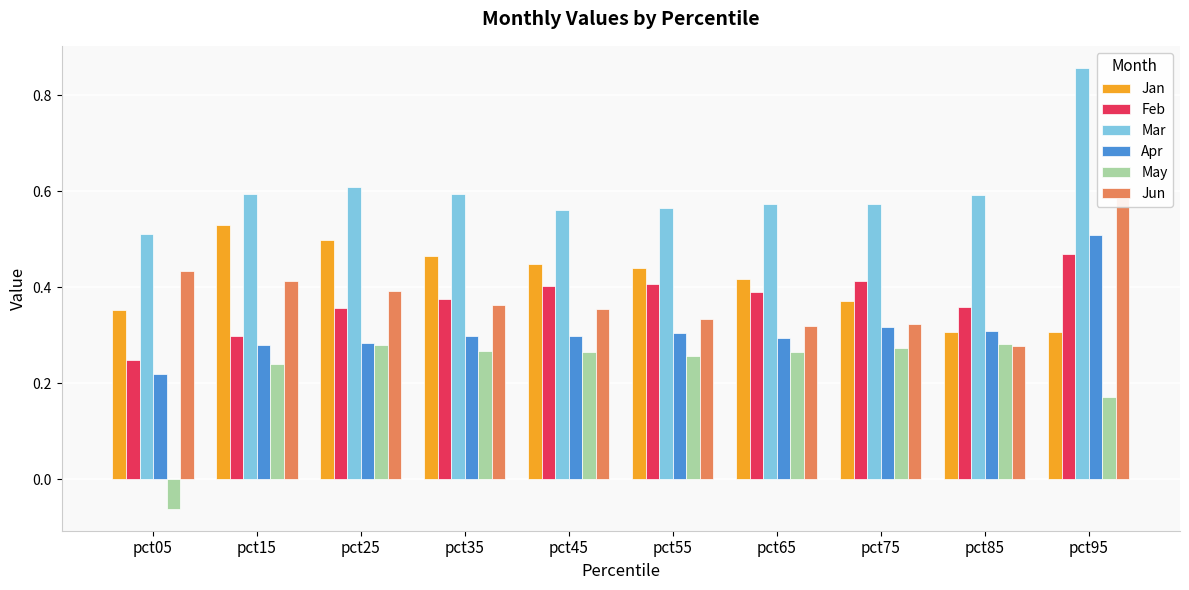

The Apr series shows 0.5 at pct35. True or false?

False